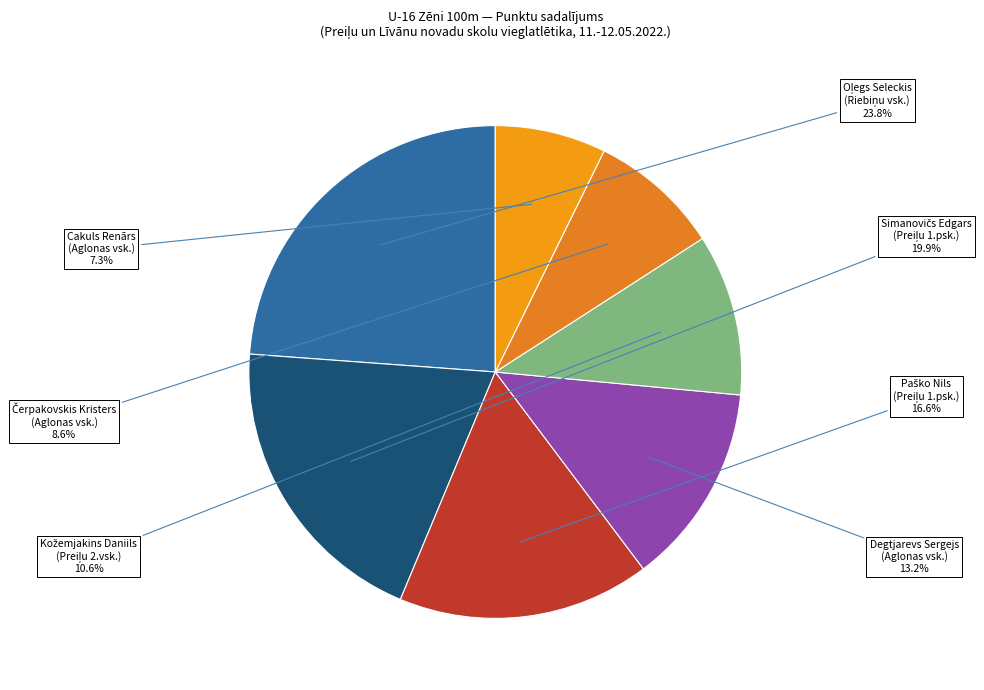

What is the smallest slice in the pie chart?

Cakuls Renārs (Aglonas vsk.)